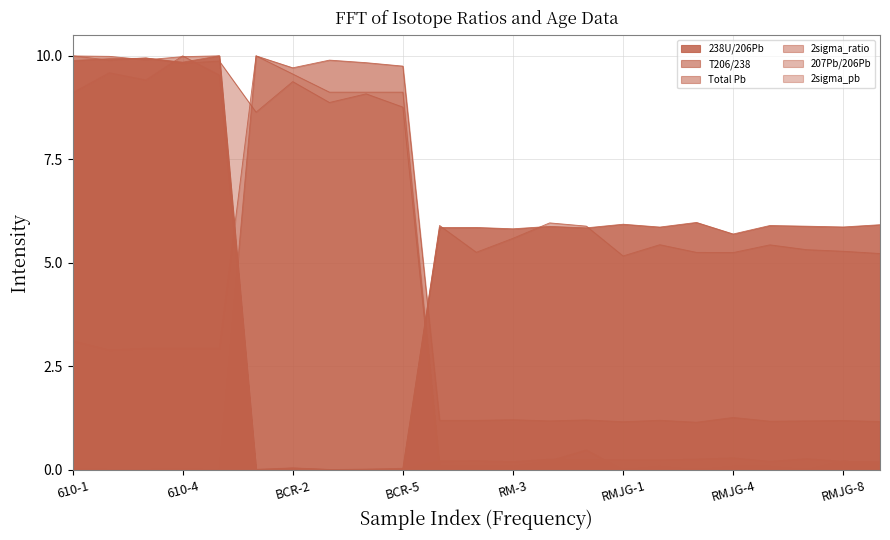

Where do 2sigma_pb and 2sigma_ratio first cross each other?

610-5 and BCR-1